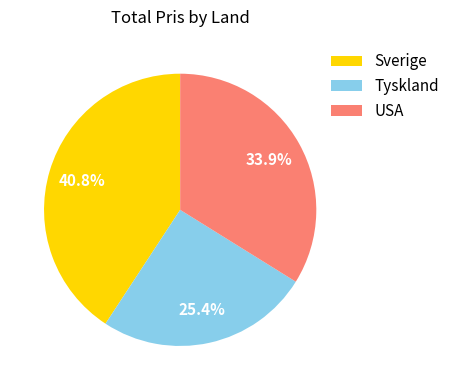

Is Tyskland the majority of the pie?

No